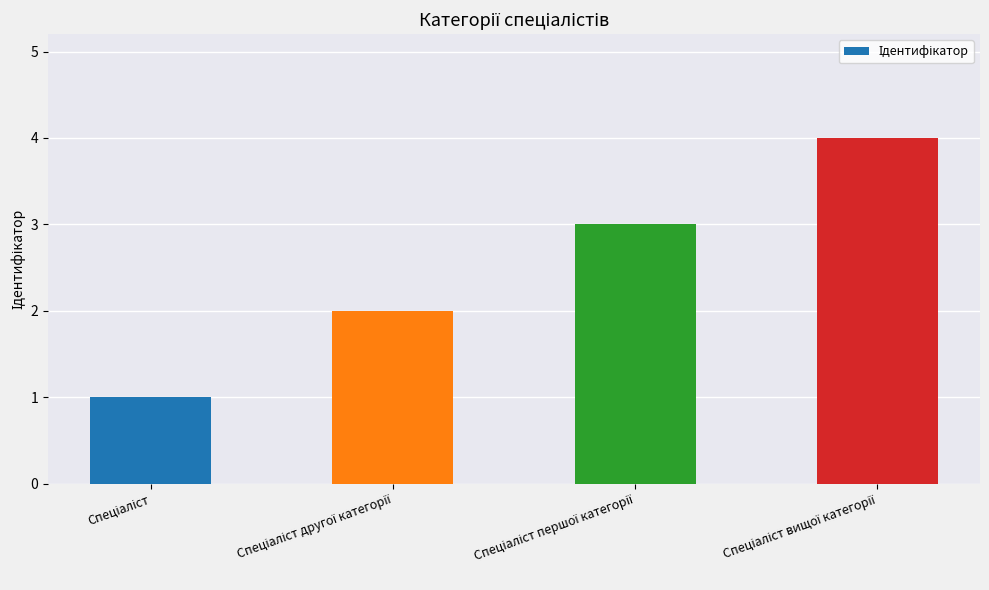

What is the difference between the maximum and minimum values?

3